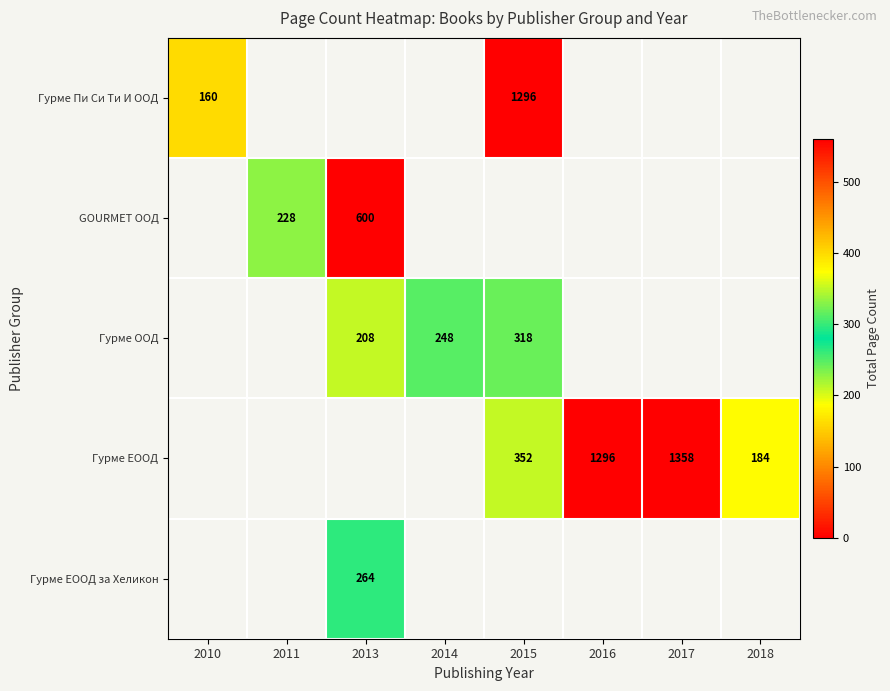

The GOURMET ООД series shows 600 at 2013. True or false?

True